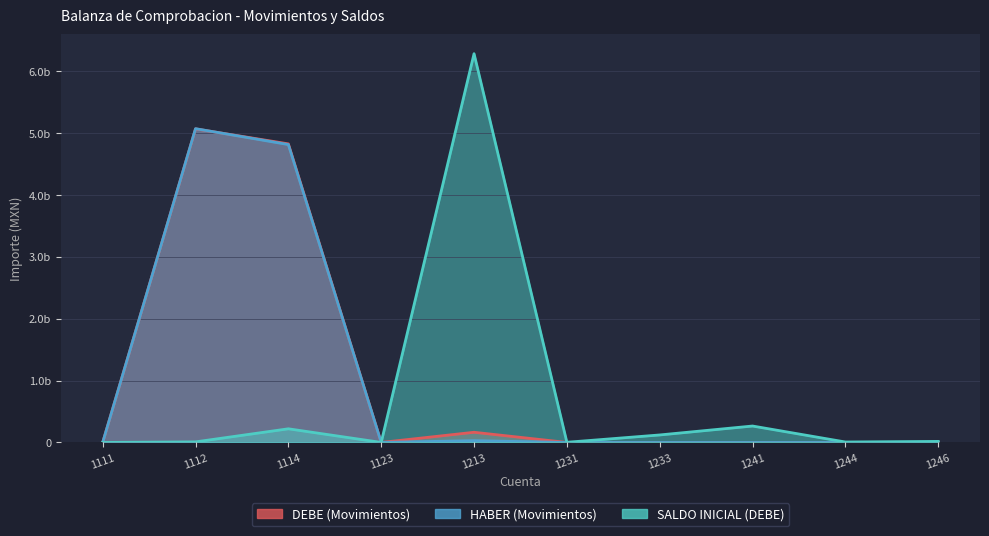

At which label is SALDO INICIAL (DEBE) closest to 3142153359?

1241